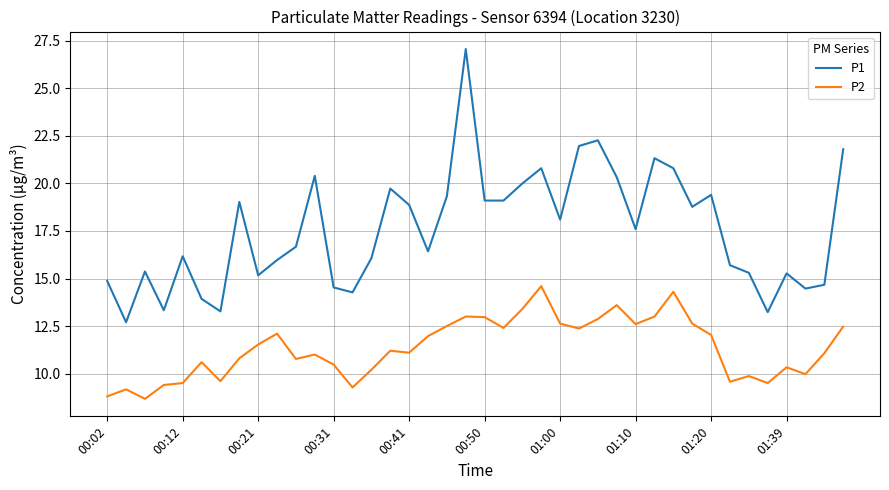

What is the sum of all P1 values?

703.2